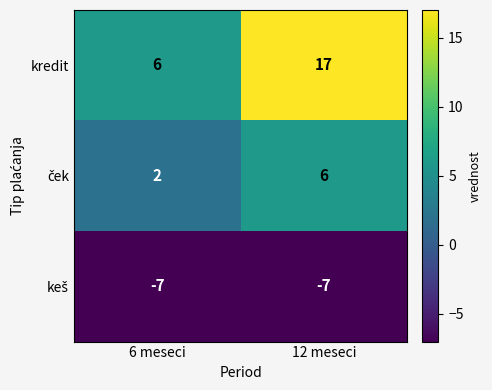

Which series has the largest range (max minus min)?

kredit